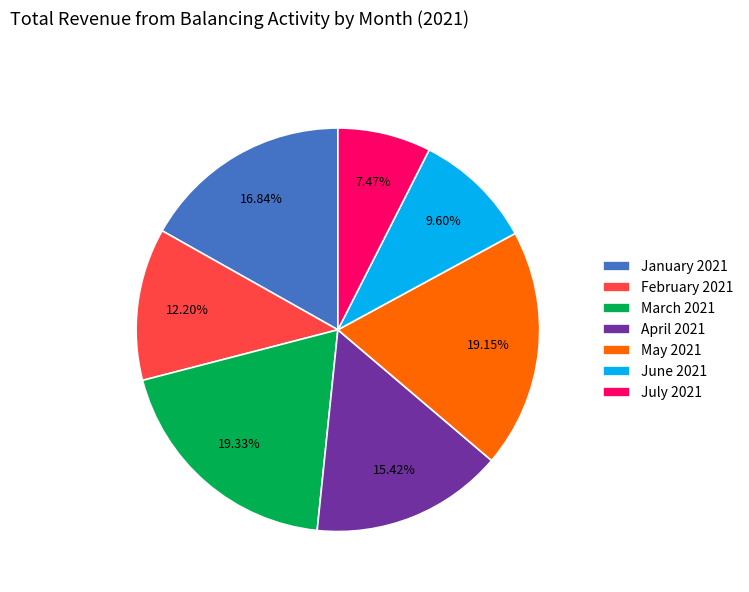

Which has a higher value, July 2021 or April 2021?

April 2021